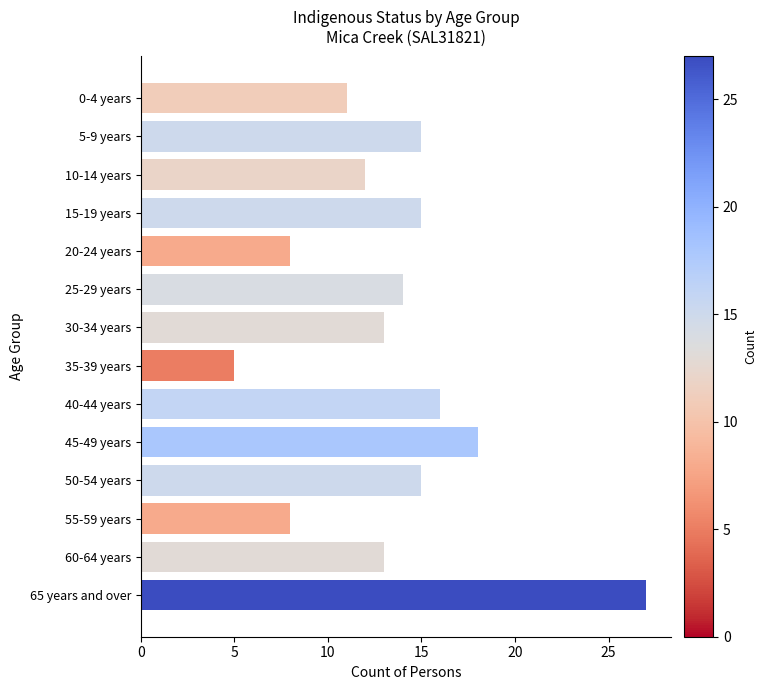

What is the difference between the second highest and second lowest values?

10